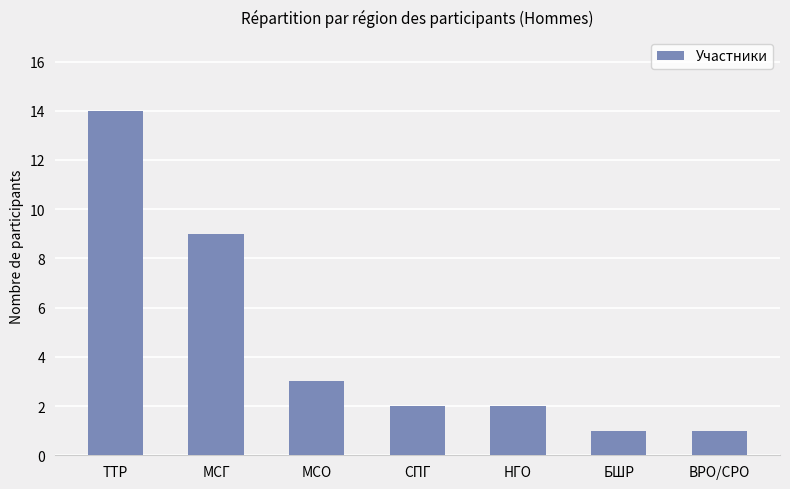

What is the difference between the values at ВРО/СРО and МСО?

2